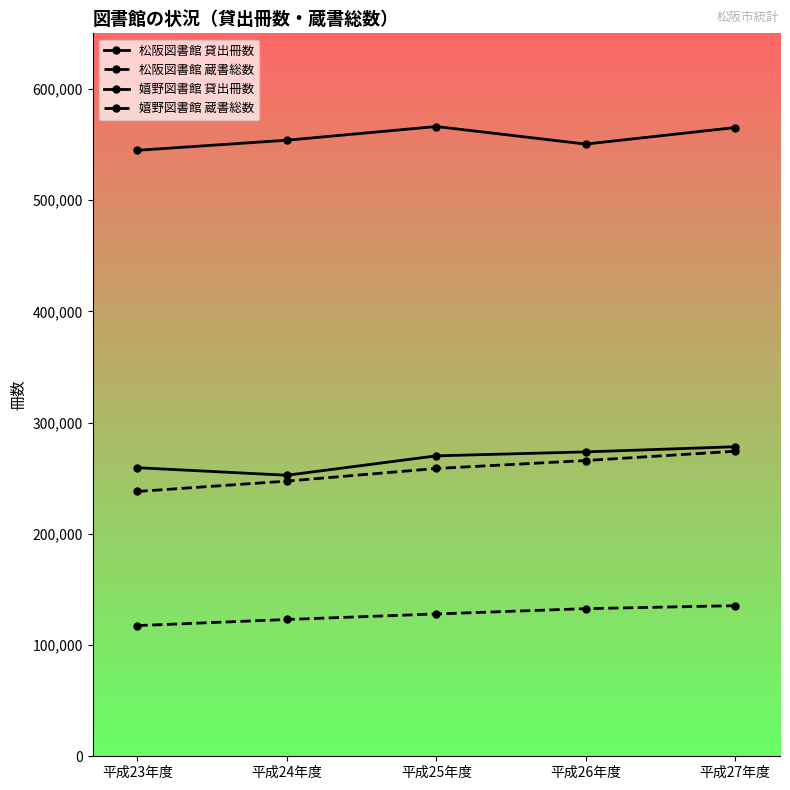

Which has a higher value, 平成27年度 or 平成25年度?

平成25年度